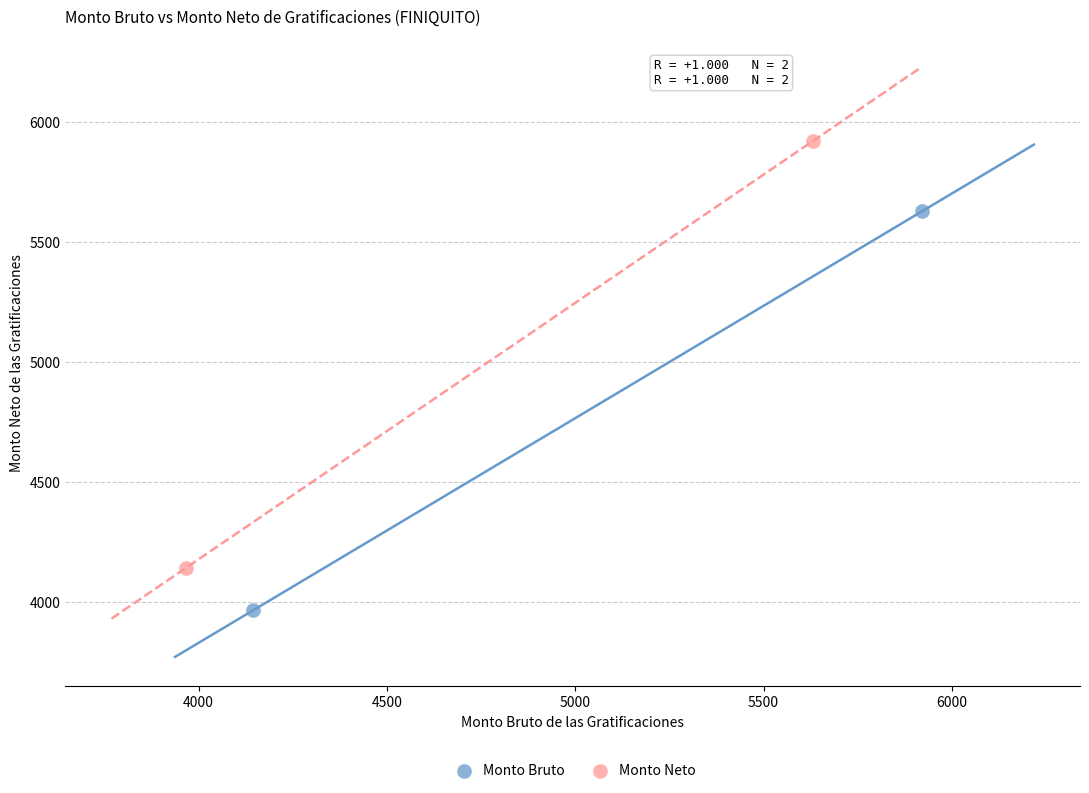

Which series has the largest Y range (max minus min)?

Monto Neto